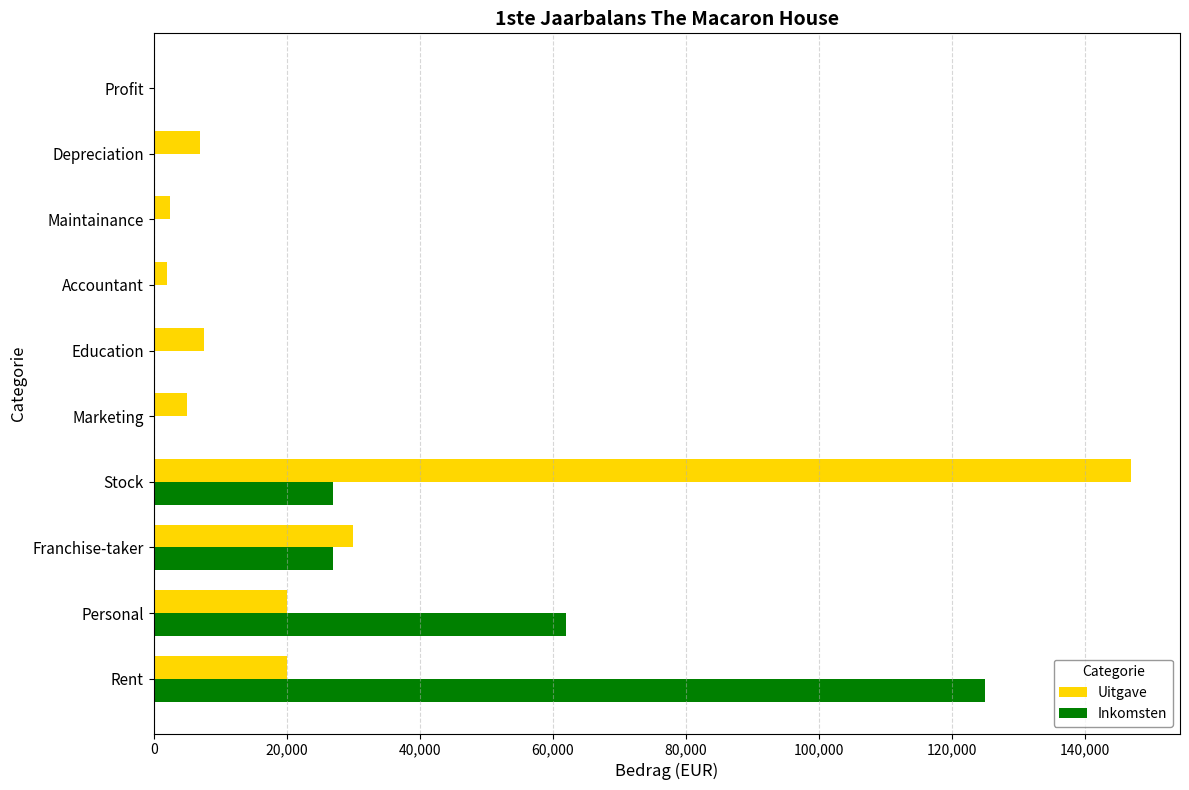

At which label does Inkomsten reach its peak?

Rent